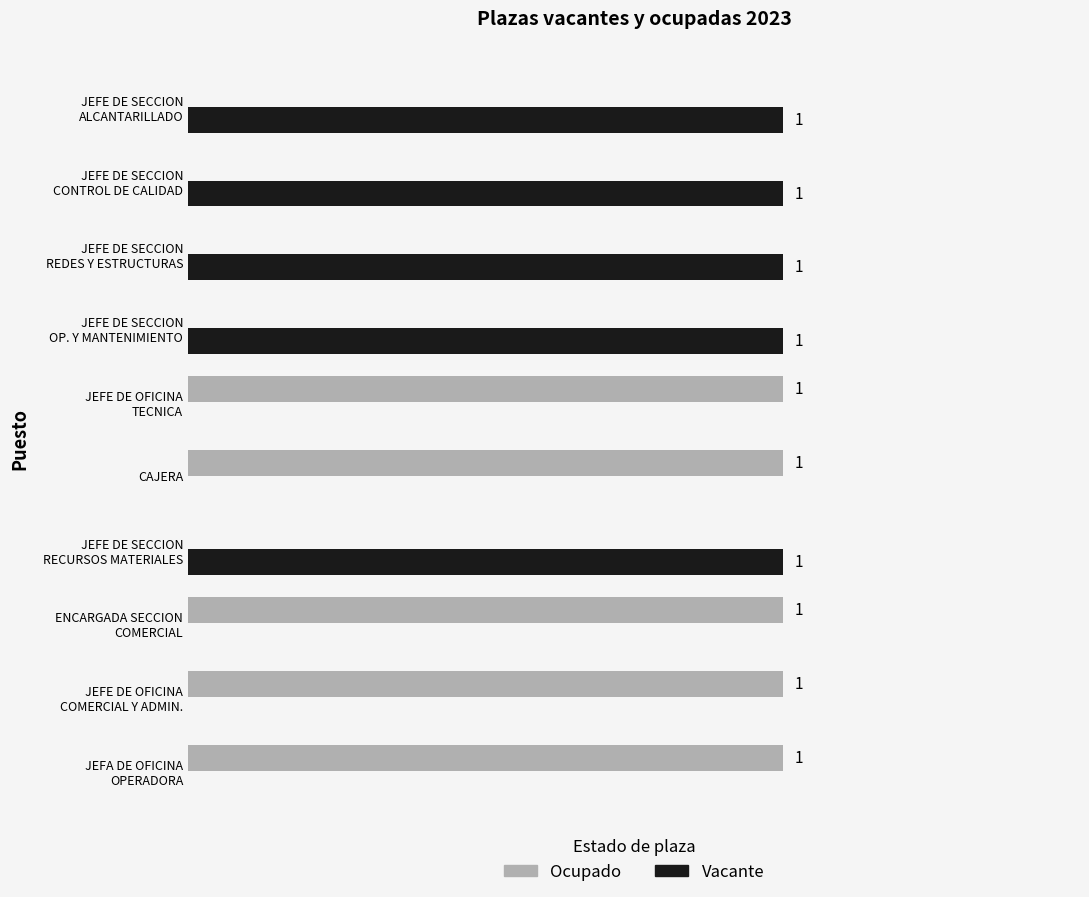

Which series has the widest spread of values?

Ocupado